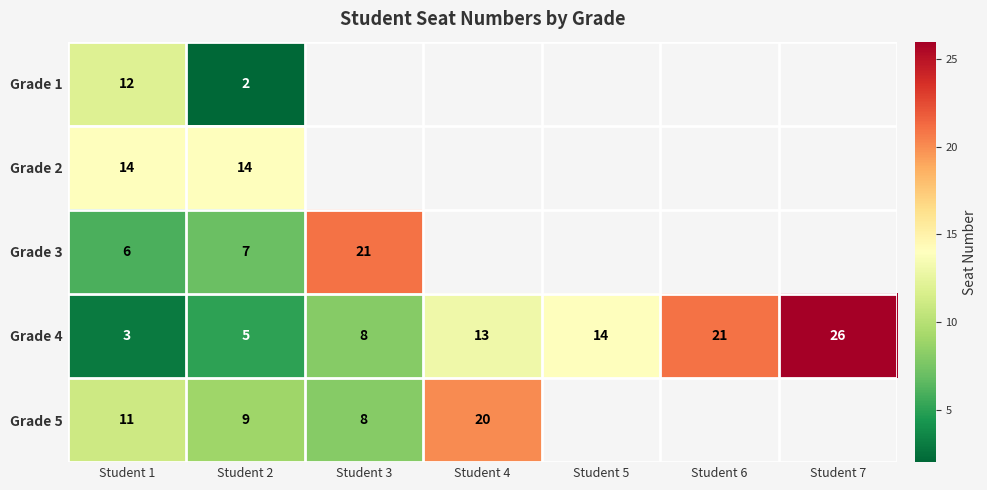

What is the difference between the maximum and minimum values in the Grade 4 series?

23